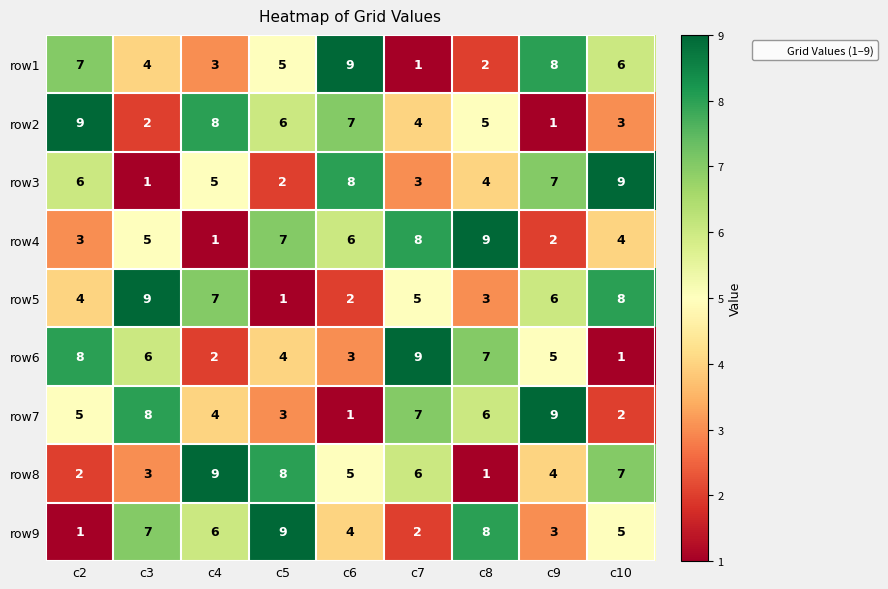

Read the row1 value at c4.

3